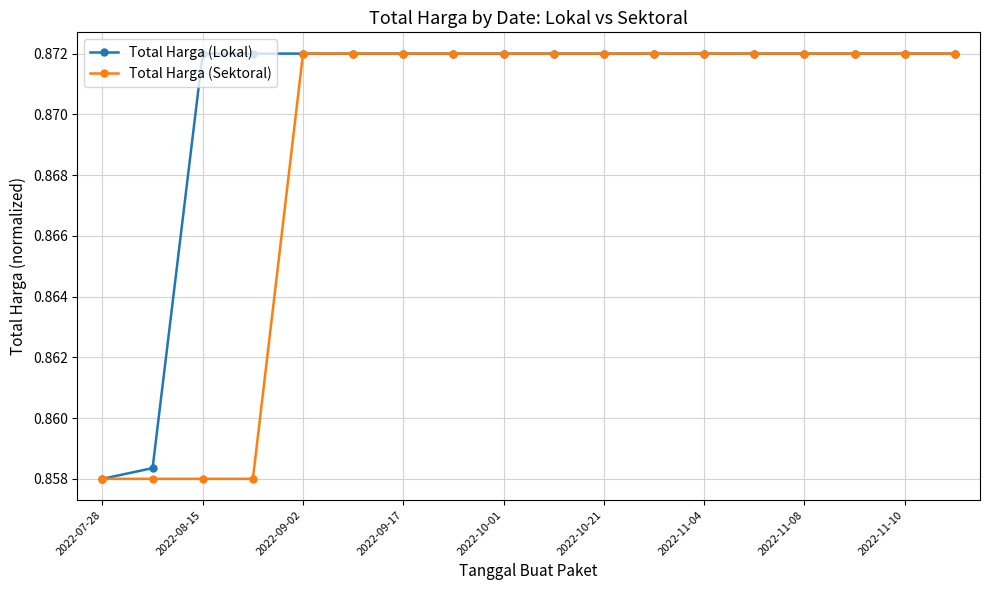

Count the Total Harga (Sektoral) values in the range 0 to 1.

18